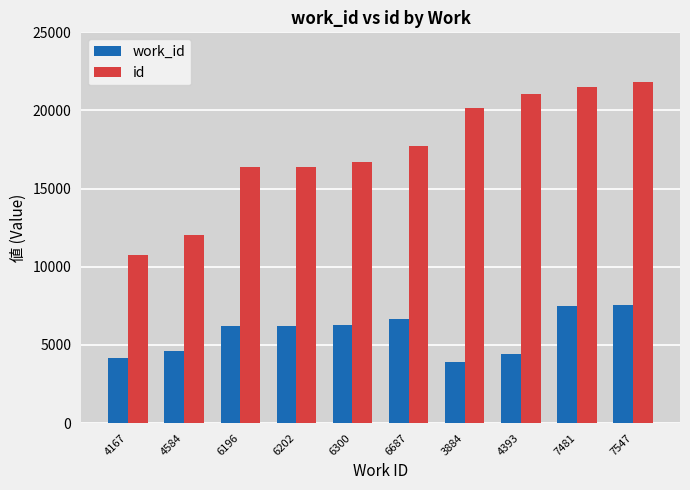

Which series has the largest total across all categories?

id